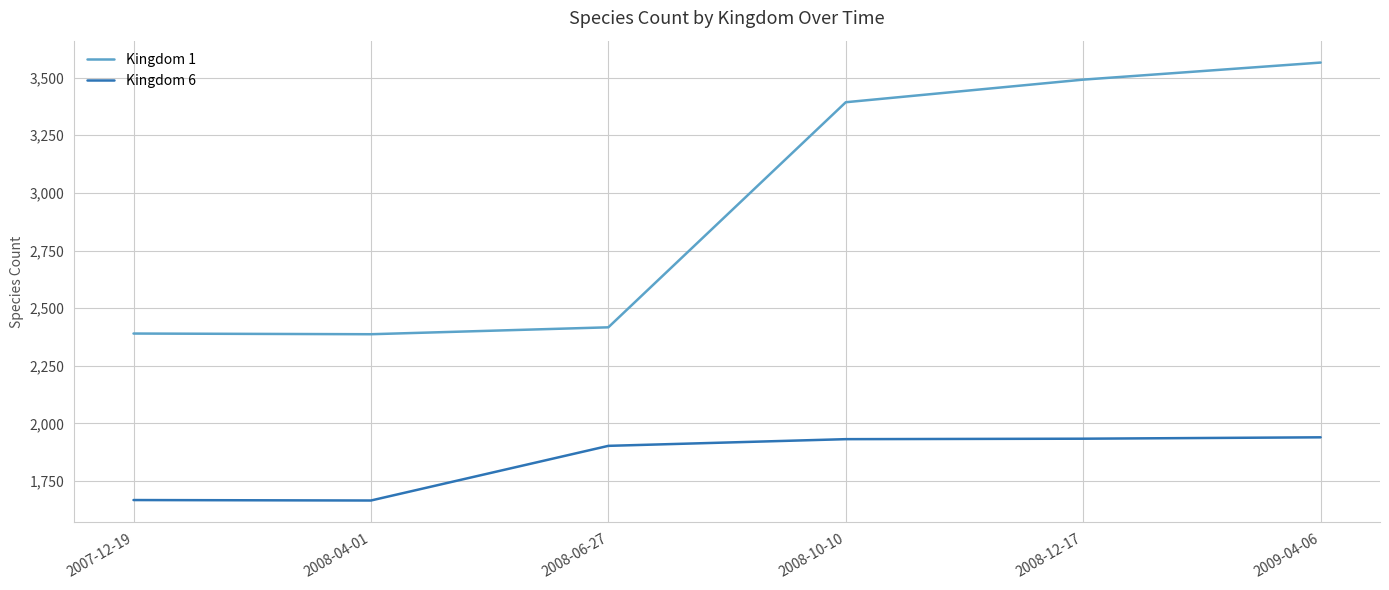

What position from the left is 2008-10-10?

4